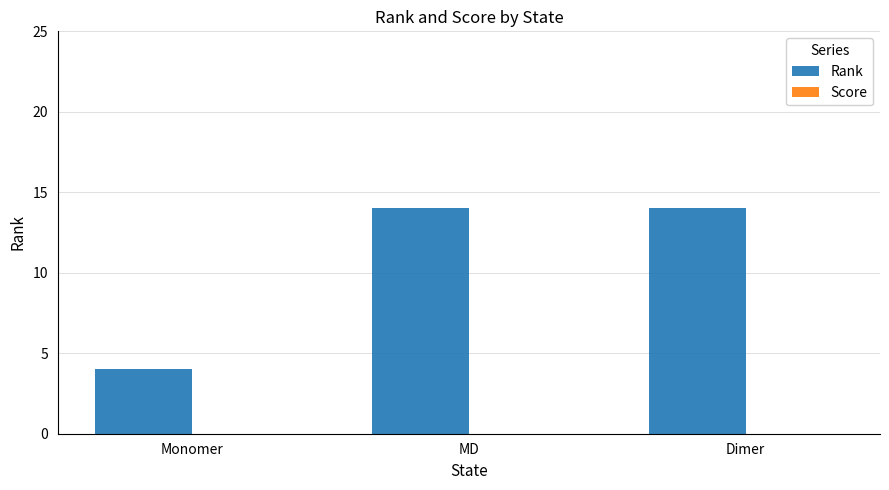

Is it true that the value at Dimer is 14?

True